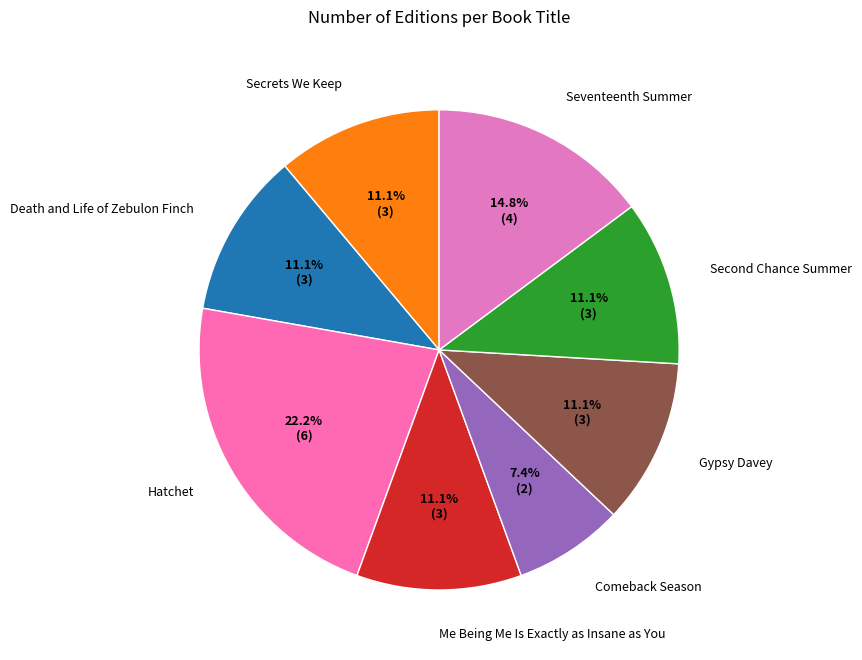

Does Me Being Me Is Exactly as Insane as You account for over 50% of the chart?

No